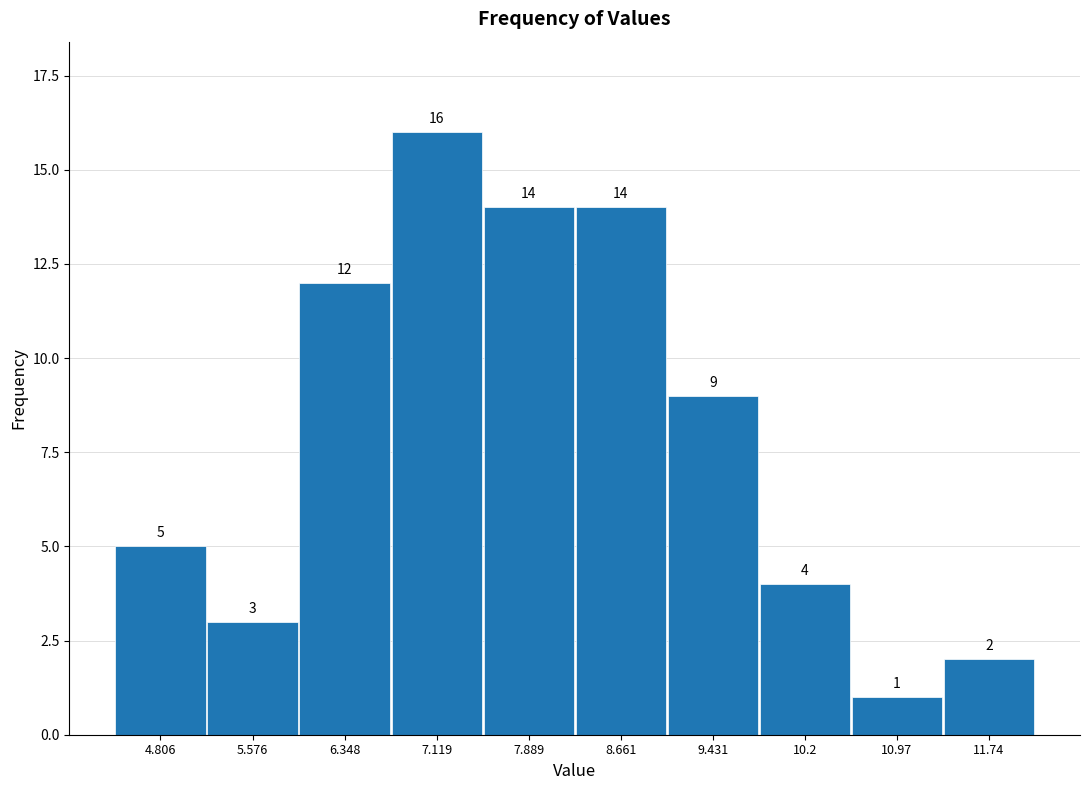

How tall is the bar that spans 4.4 to 5.2 on the x-axis? The bar edges are not printed on the chart, so give them approximately, as read against the axis.

5